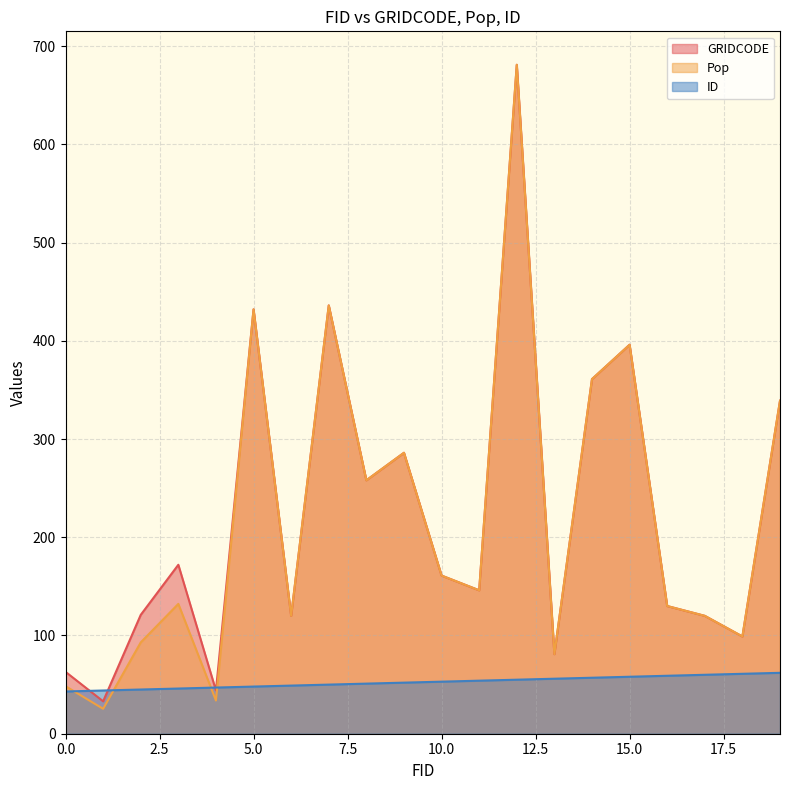

Does the chart have visible grid lines?

Yes